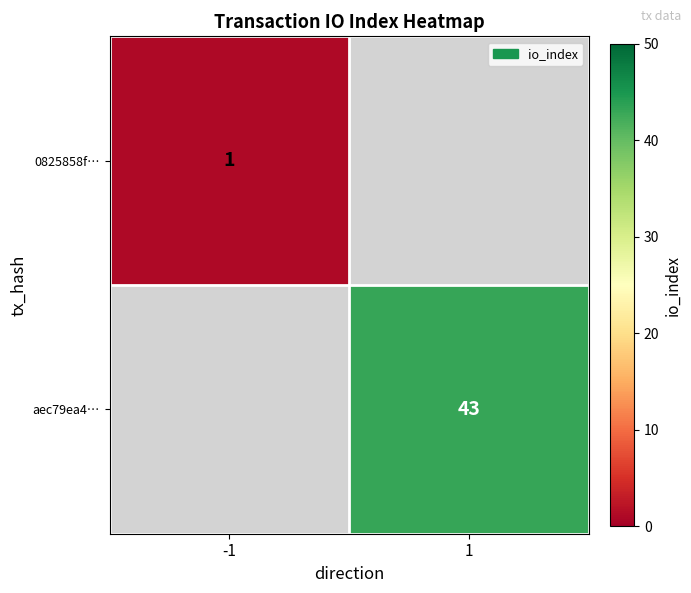

Is it true that aec79ea4… equals 43 at 1?

True